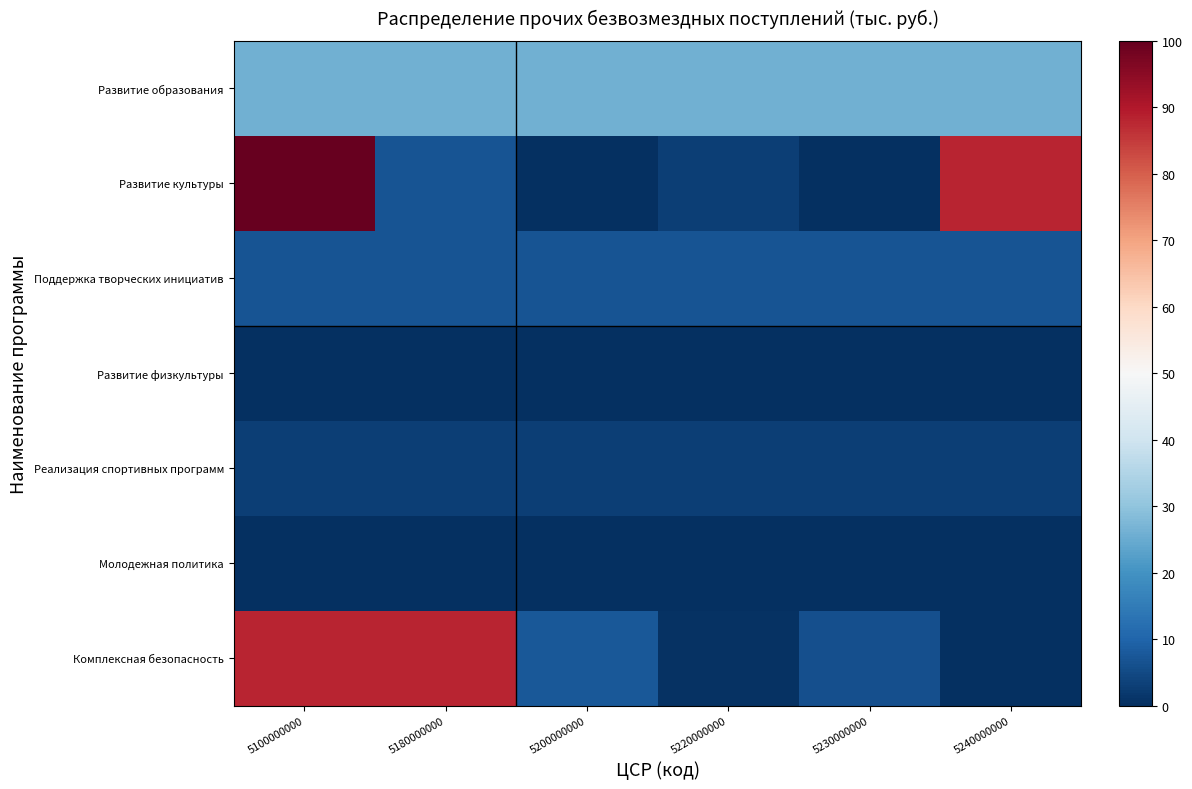

Reading left to right, what are all the values shown in this chart?

Развитие образования: 5100000000=25.9	5180000000=25.9	5200000000=25.9	5220000000=25.9	5230000000=25.9	5240000000=25.9
Развитие культуры: 5100000000=100.0	5180000000=6.9	5200000000=0.1	5220000000=2.8	5230000000=0.4	5240000000=88.0
Поддержка творческих инициатив: 5100000000=6.9	5180000000=6.9	5200000000=6.9	5220000000=6.9	5230000000=6.9	5240000000=6.9
Развитие физкультуры: 5100000000=0.1	5180000000=0.1	5200000000=0.1	5220000000=0.1	5230000000=0.1	5240000000=0.1
Реализация спортивных программ: 5100000000=2.8	5180000000=2.8	5200000000=2.8	5220000000=2.8	5230000000=2.8	5240000000=2.8
Молодежная политика: 5100000000=0.4	5180000000=0.4	5200000000=0.4	5220000000=0.4	5230000000=0.4	5240000000=0.4
Комплексная безопасность: 5100000000=88.0	5180000000=88.0	5200000000=7.4	5220000000=0.6	5230000000=5.9	5240000000=0.0